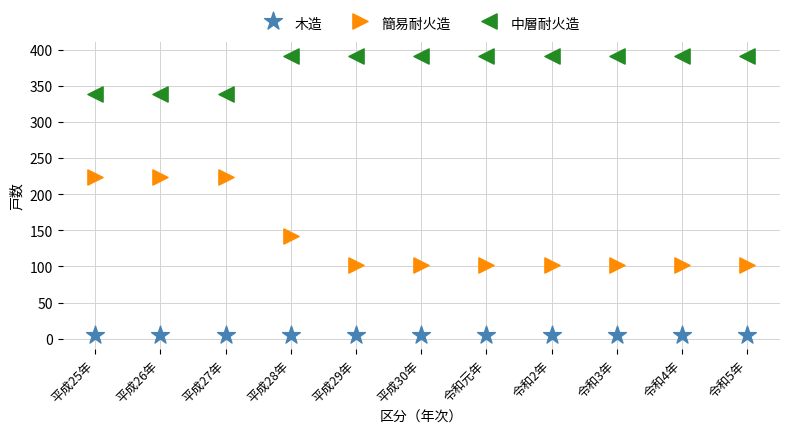

What are all the series names shown in the legend?

木造, 簡易耐火造, 中層耐火造